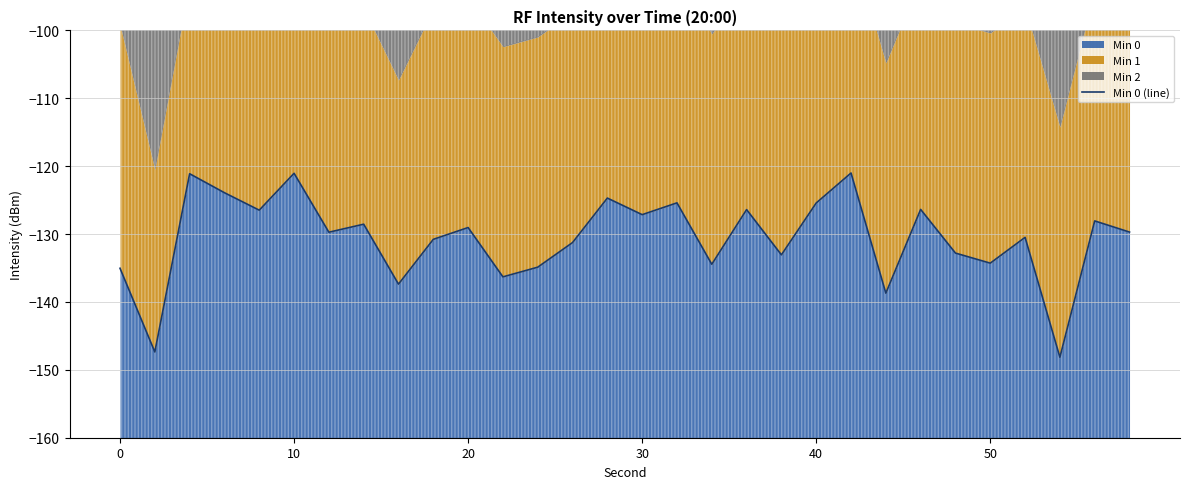

What is the difference between the values at 19 and 23?

6.7